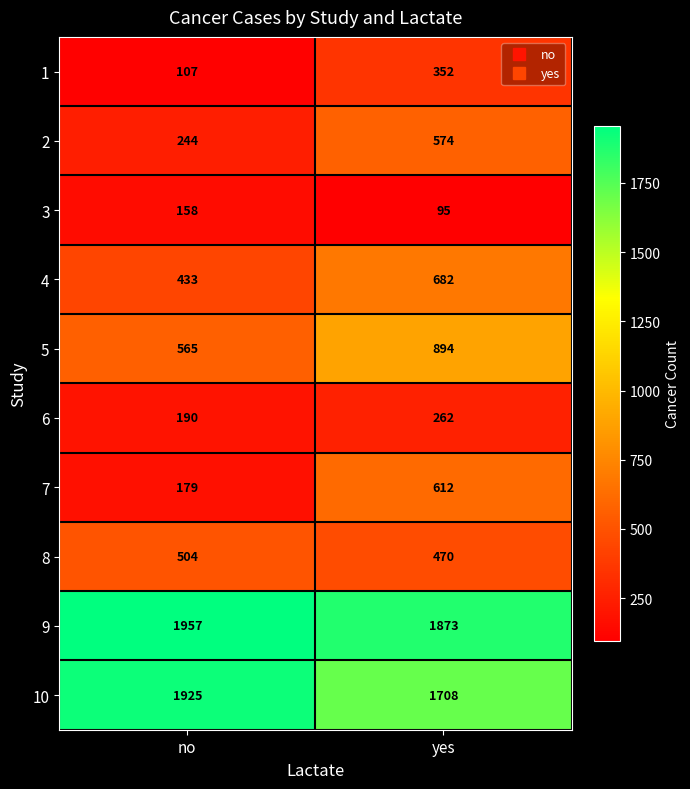

How many distinct data groups are displayed?

10